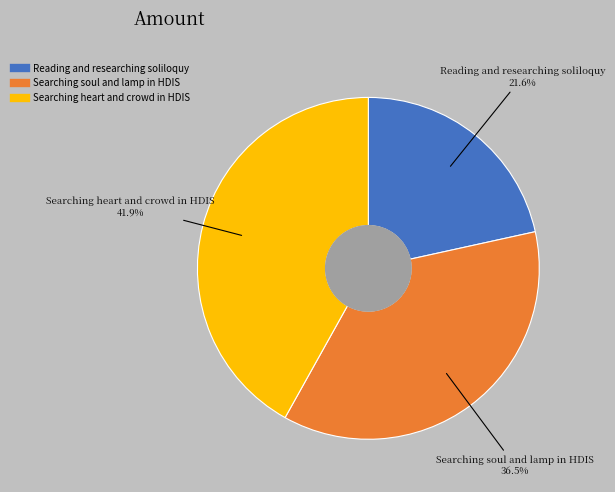

Count the number of slices in the pie.

3